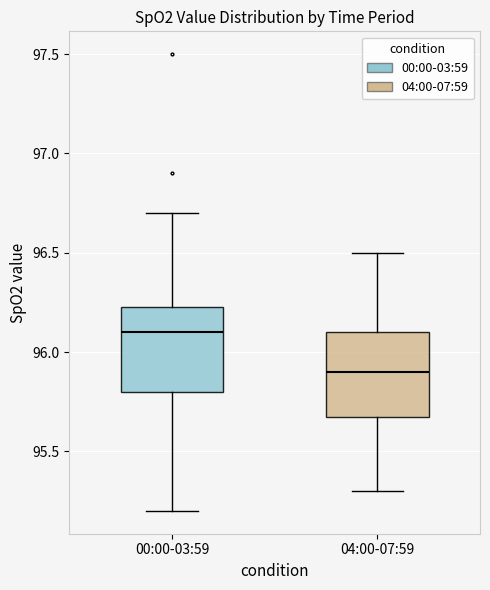

Reading left to right, transcribe this box plot: for each box, give where its median line is, the range the box spans, and where its two whiskers end, as read against the y-axis. The values are not printed on the chart, so give them approximately, as read against the axis.

00:00-03:59: median 96.10, box 95.80 to 96.25, whiskers 95.20 to 96.70
04:00-07:59: median 95.90, box 95.70 to 96.10, whiskers 95.30 to 96.50